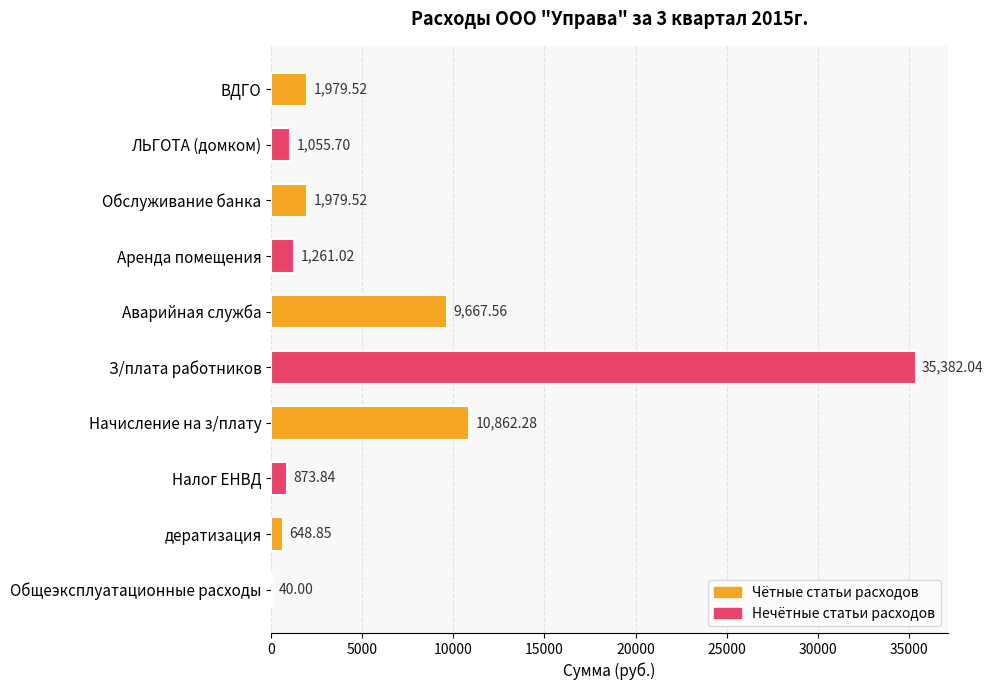

What is the ratio of the value at Налог ЕНВД to the value at ЛЬГОТА (домком)?

0.8